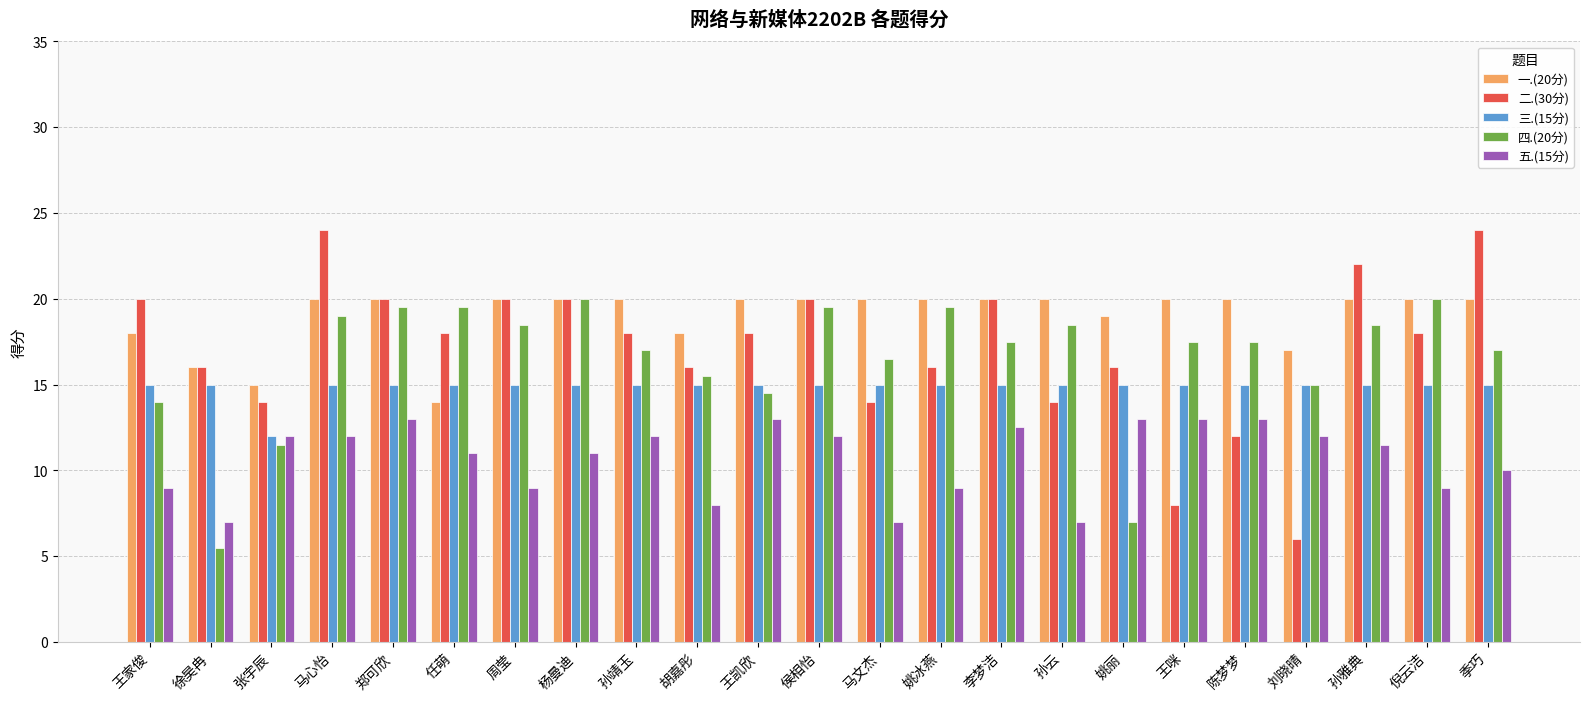

How many bars are there in each group?

5